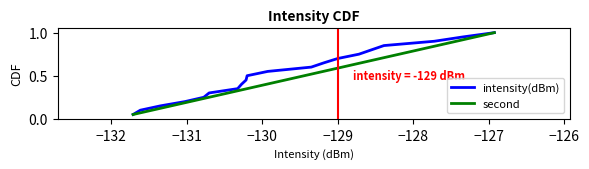

What are all the series names shown in the legend?

intensity(dBm), second